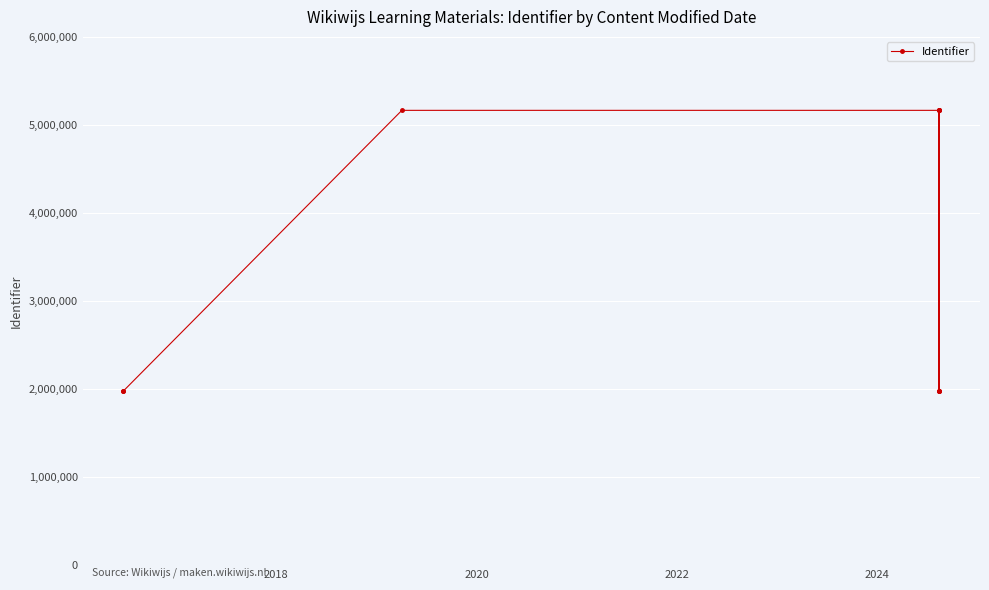

Does the chart display data point markers on the line(s)?

Yes